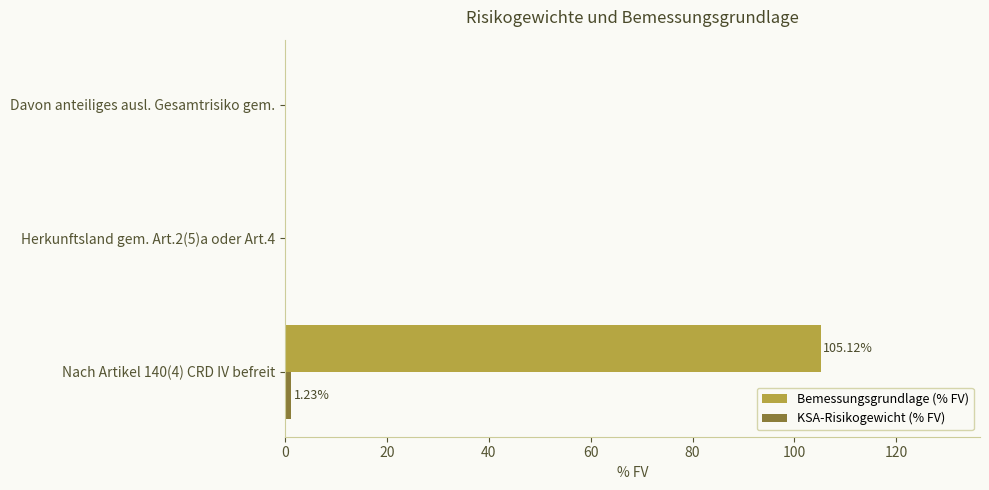

Which series has the largest total across all categories?

Bemessungsgrundlage (% FV)